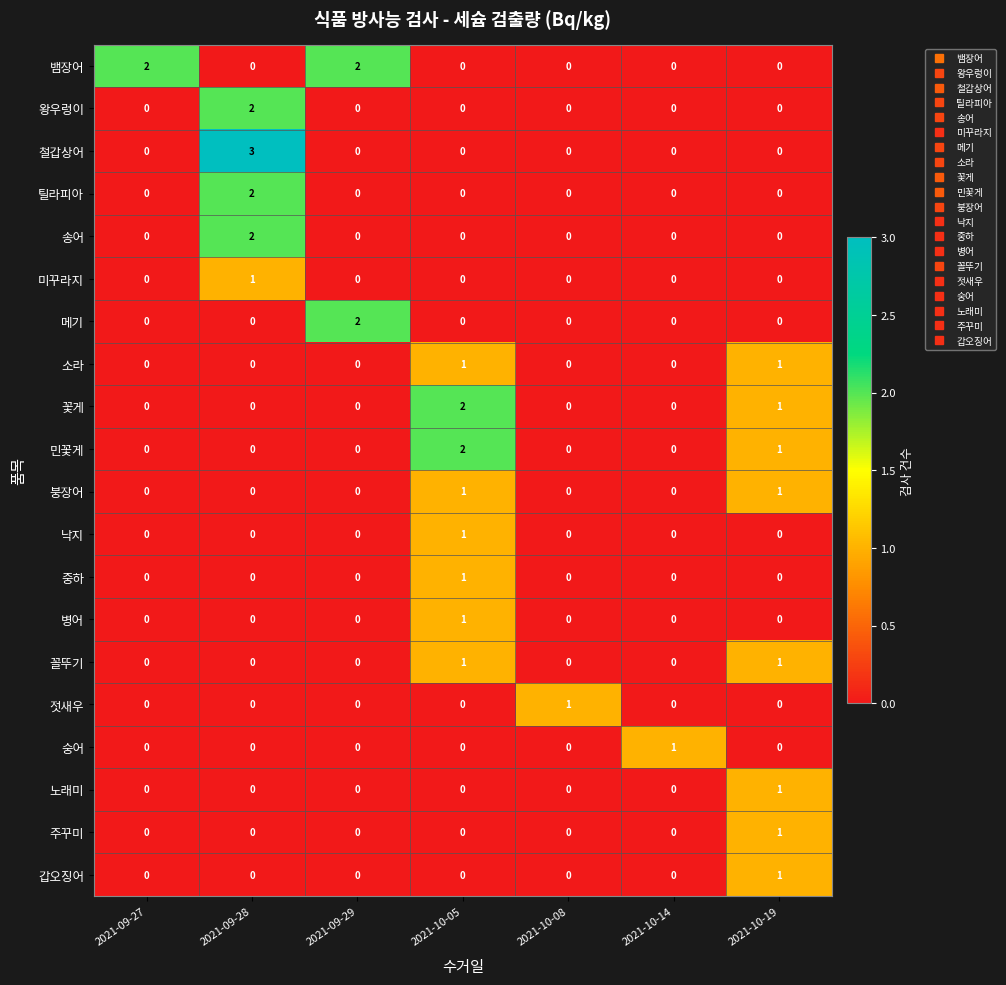

What is the total value across all series at 2021-10-05?

10